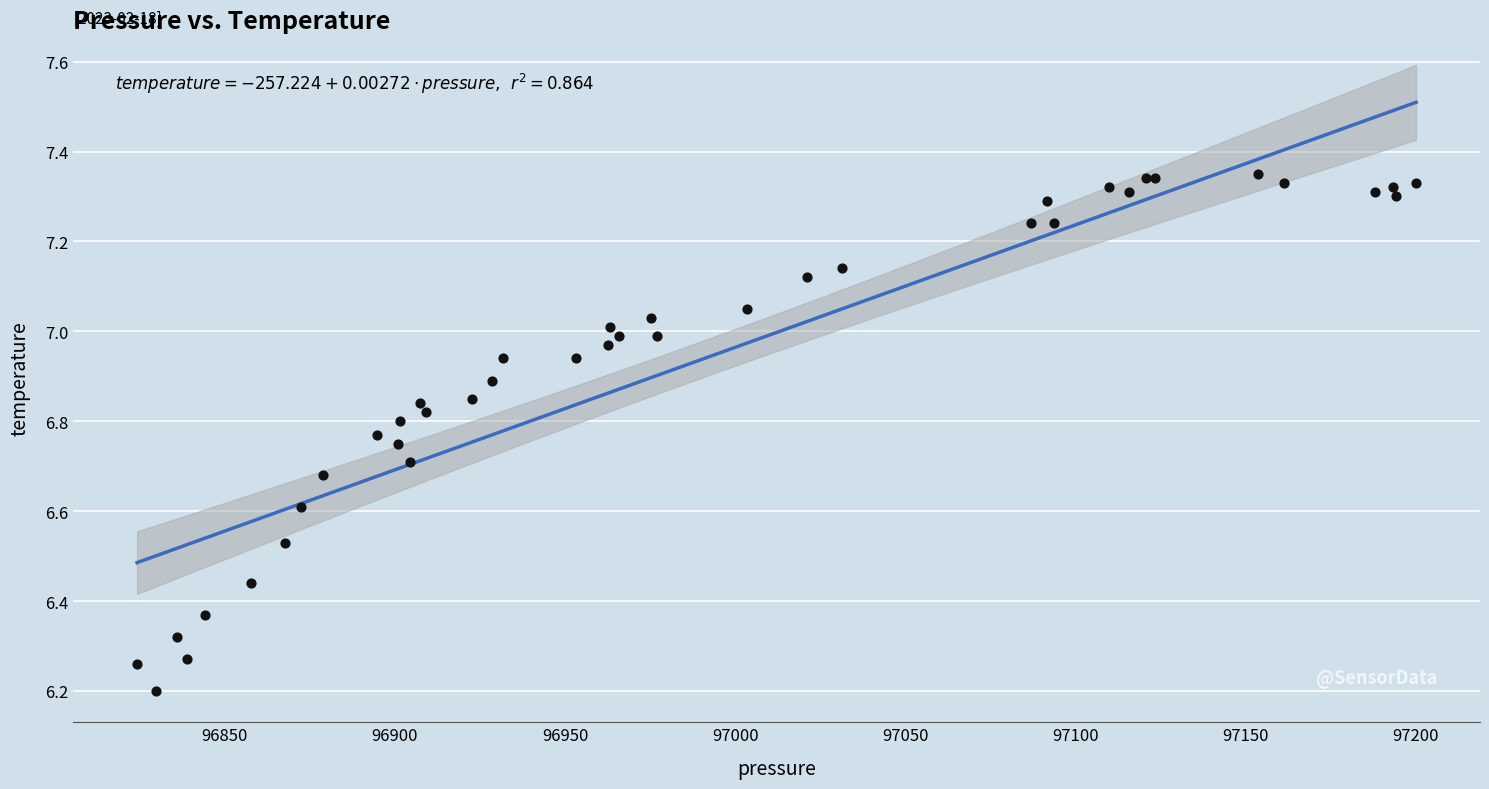

What Y value in the scatter plot is closest to 6?

6.2